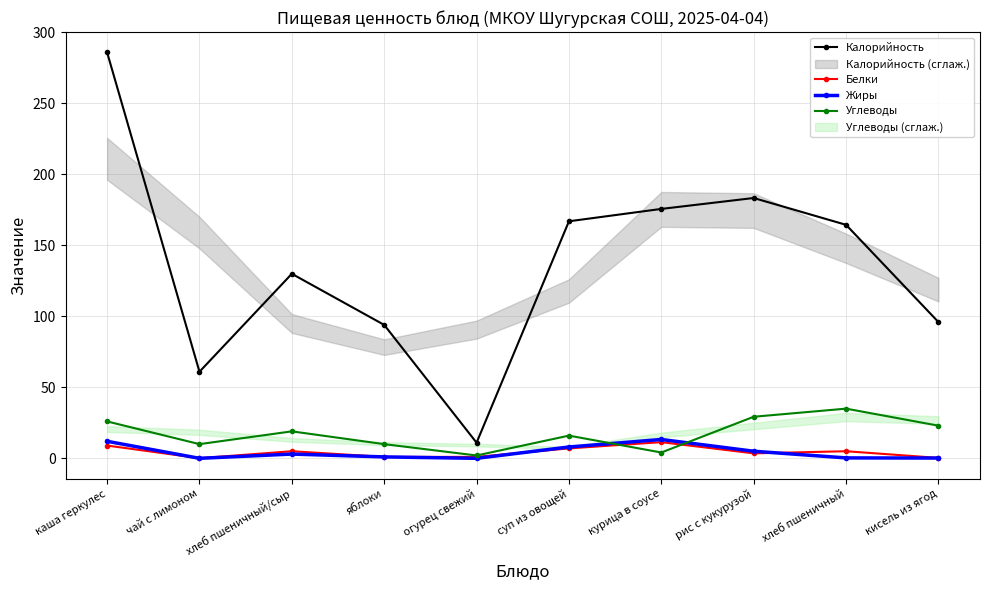

At which category does the chart reach its minimum across all series?

чай с лимоном